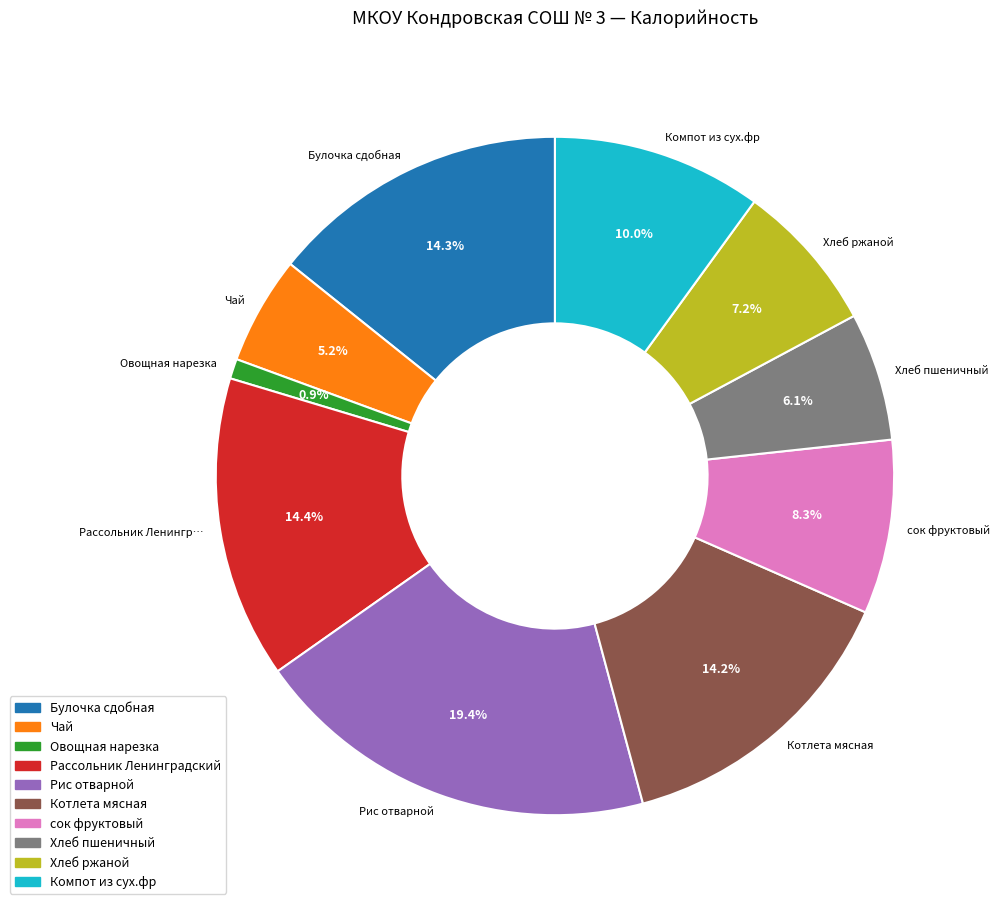

To the nearest percent, what is the average slice percentage?

10%